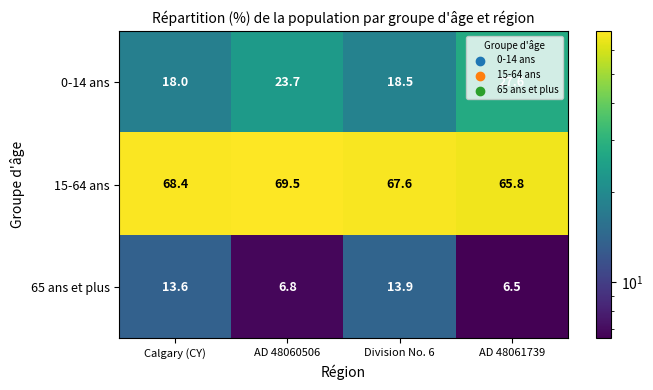

True or false: 65 ans et plus has a value of 7.6 at Calgary (CY).

False